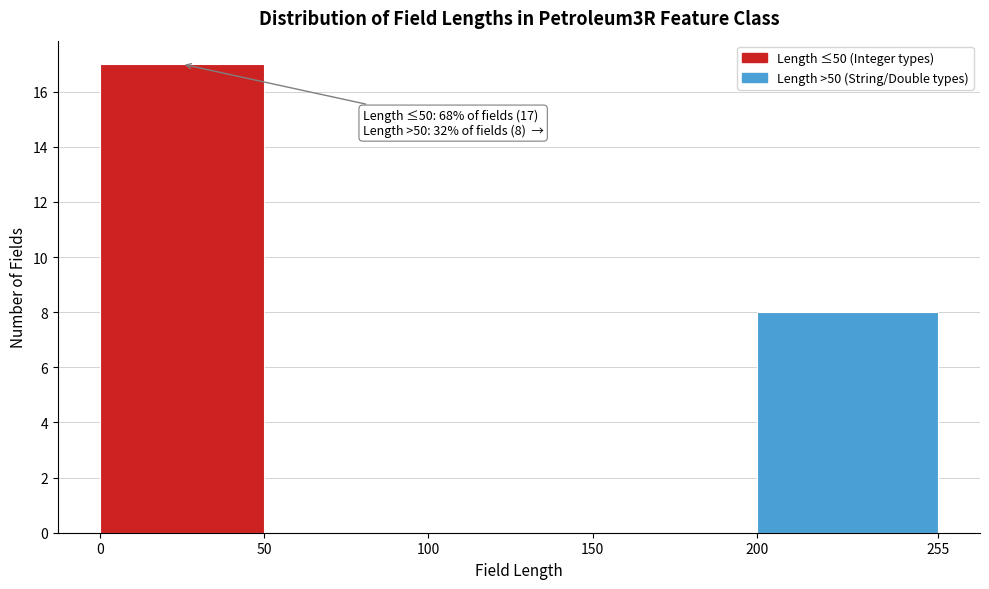

Over which range of the x-axis is the bar tallest?

0 to 50